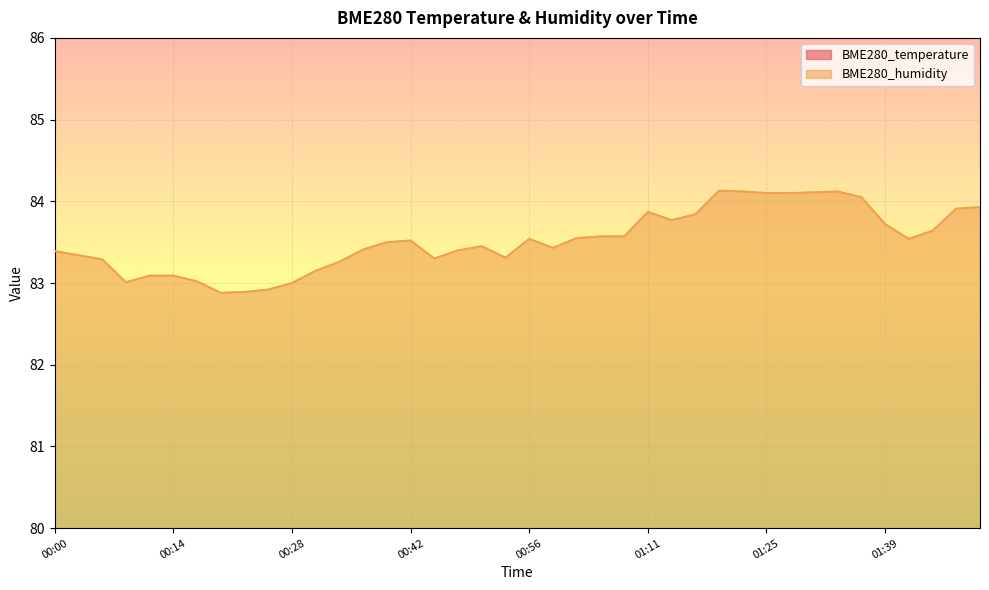

What are all the series names shown in the legend?

BME280_temperature, BME280_humidity